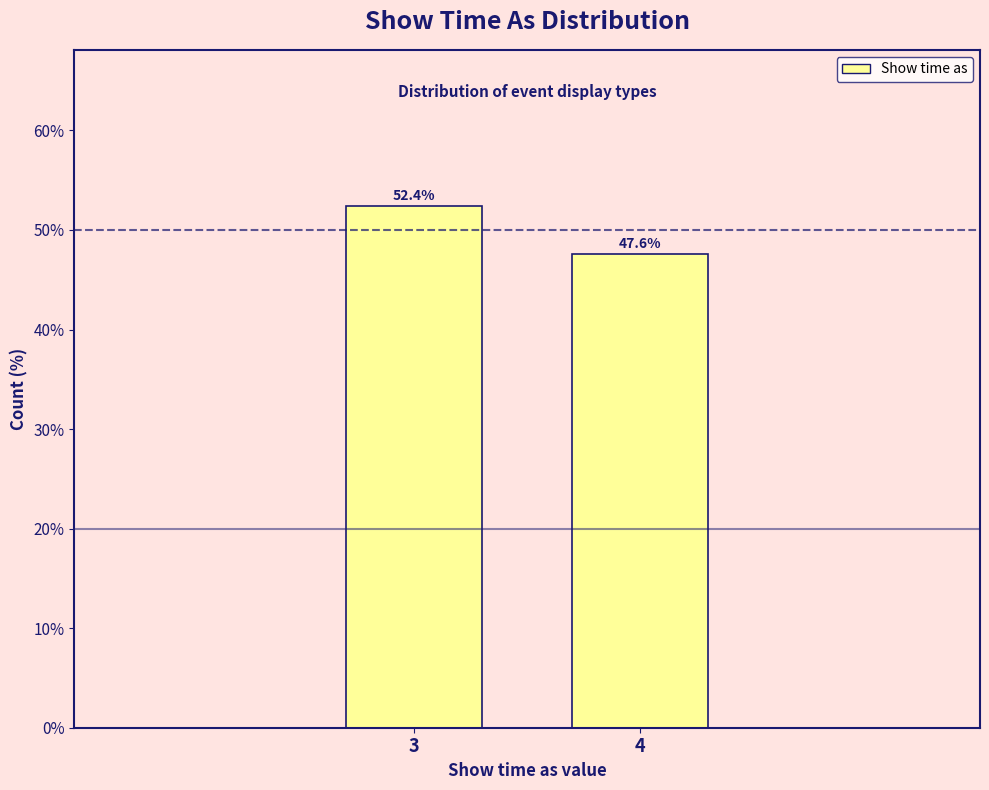

Reading left to right, transcribe all the data shown in this chart.

3=52.4	4=47.6